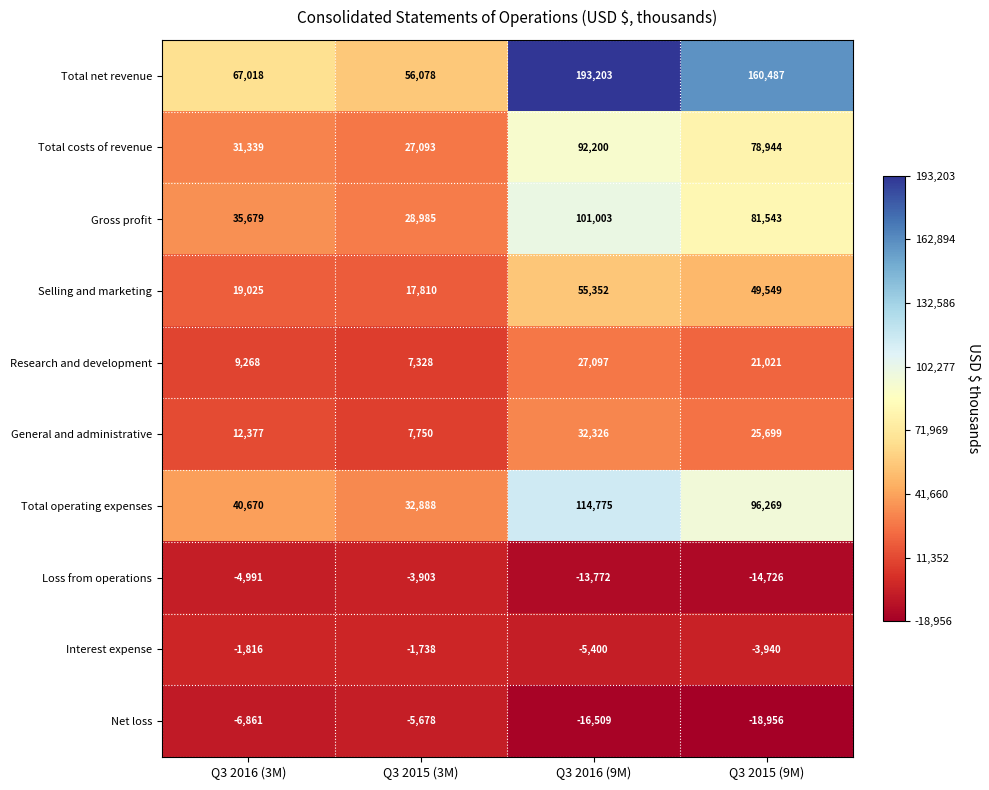

Rank the categories by Gross profit value from lowest to highest.

Q3 2015 (3M), Q3 2016 (3M), Q3 2015 (9M), Q3 2016 (9M)